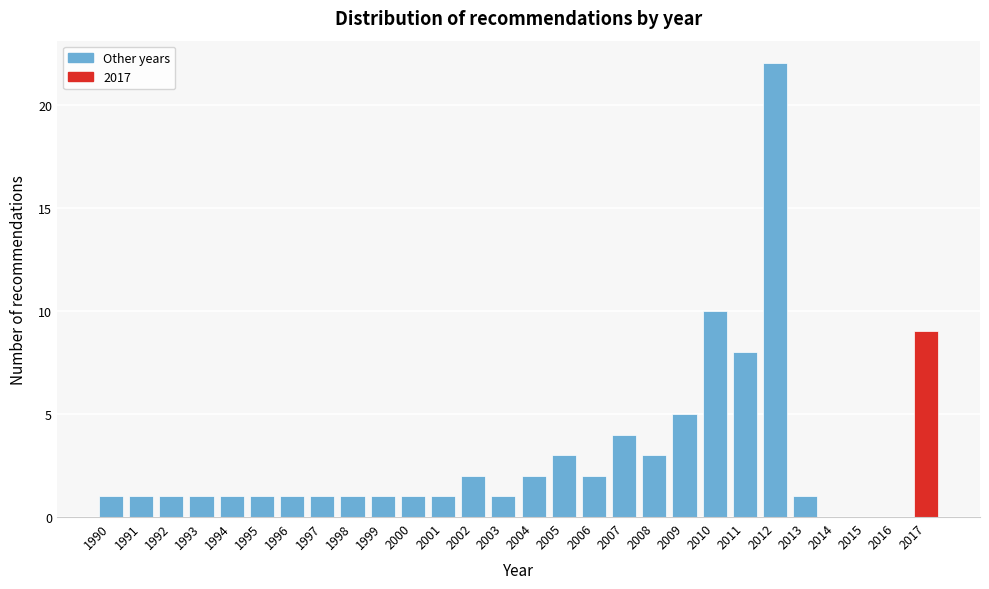

Reading right to left, transcribe all the data shown in this chart.

2017=9	2016=0	2015=0	2014=0	2013=1	2012=22	2011=8	2010=10	2009=5	2008=3	2007=4	2006=2	2005=3	2004=2	2003=1	2002=2	2001=1	2000=1	1999=1	1998=1	1997=1	1996=1	1995=1	1994=1	1993=1	1992=1	1991=1	1990=1